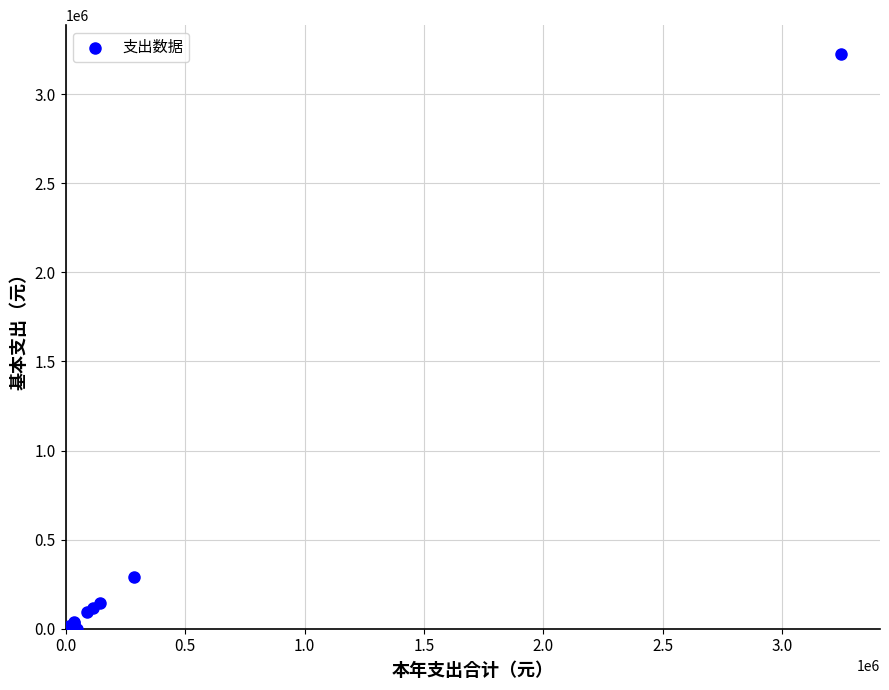

What Y value in the scatter plot is closest to 1613266?

288150.4